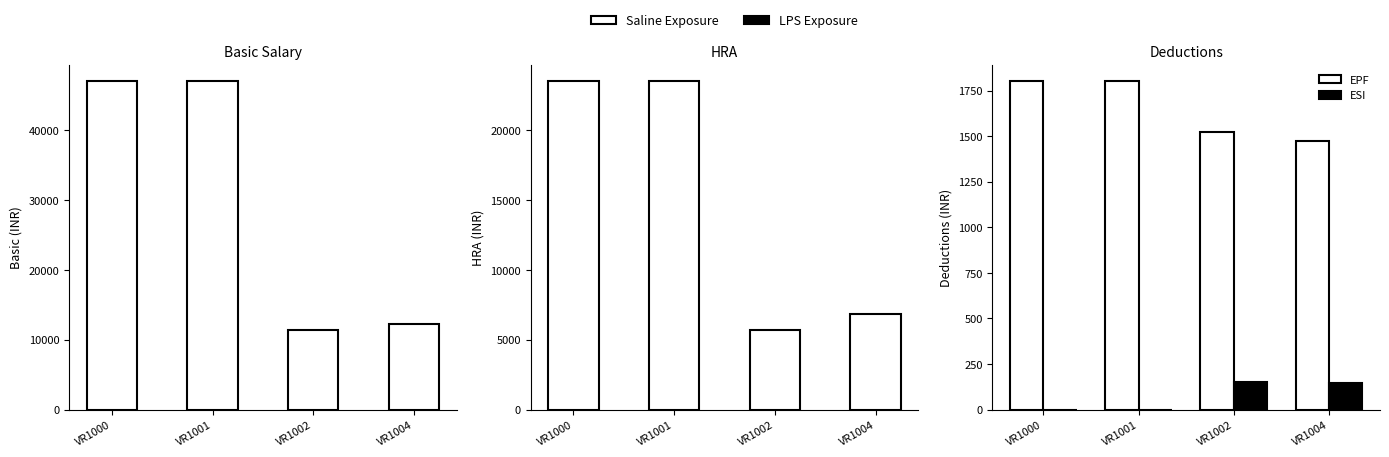

The Basic series shows 5566 at VR1002. True or false?

False